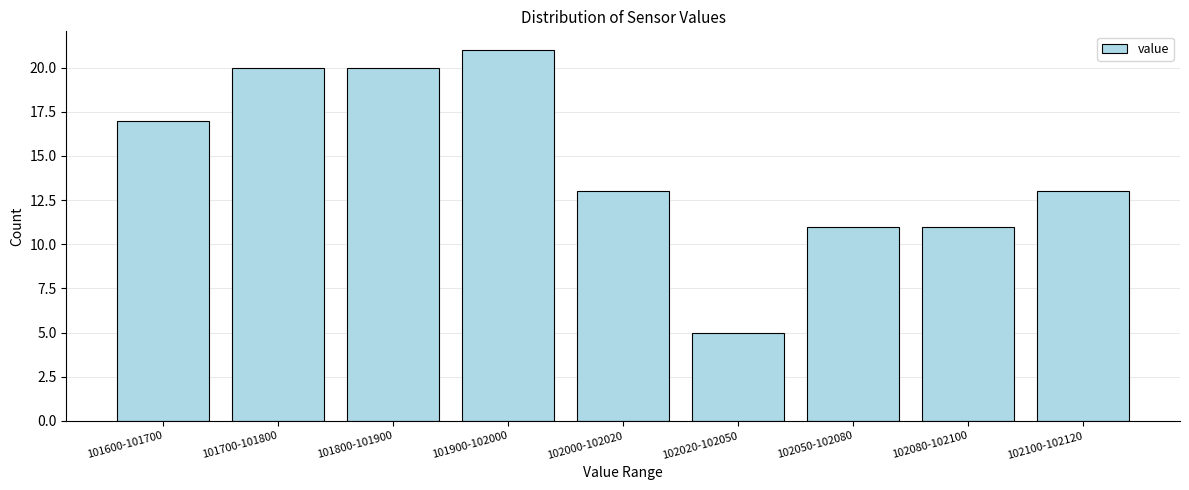

Reading left to right, transcribe all the data shown in this chart.

17	20	20	21	13	5	11	11	13